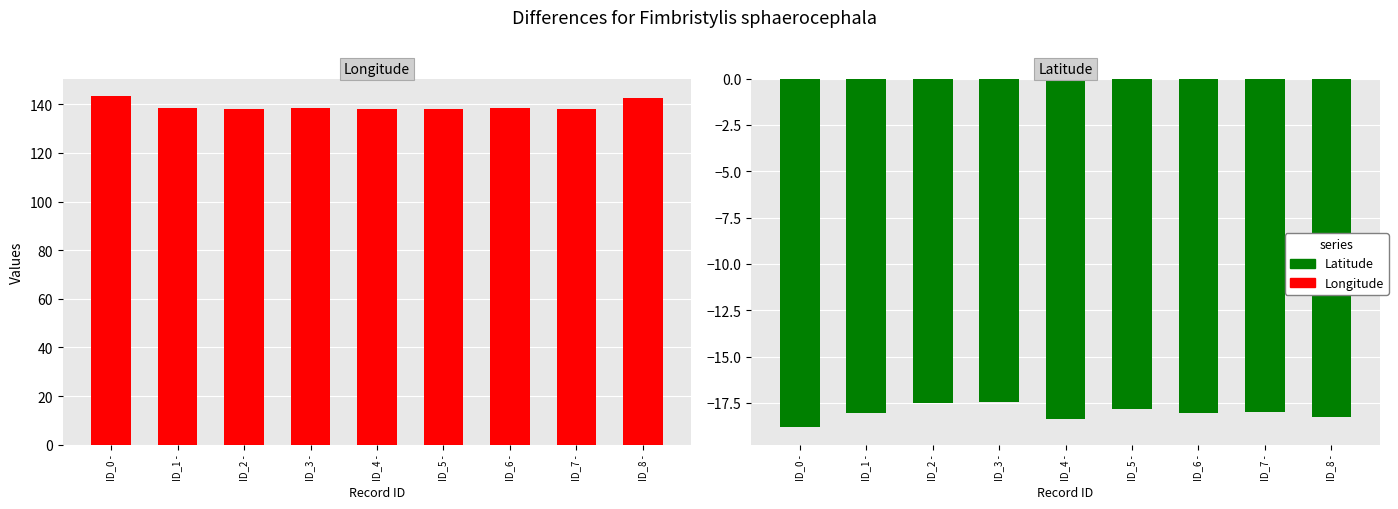

At which label is Longitude closest to 140?

ID_3 -